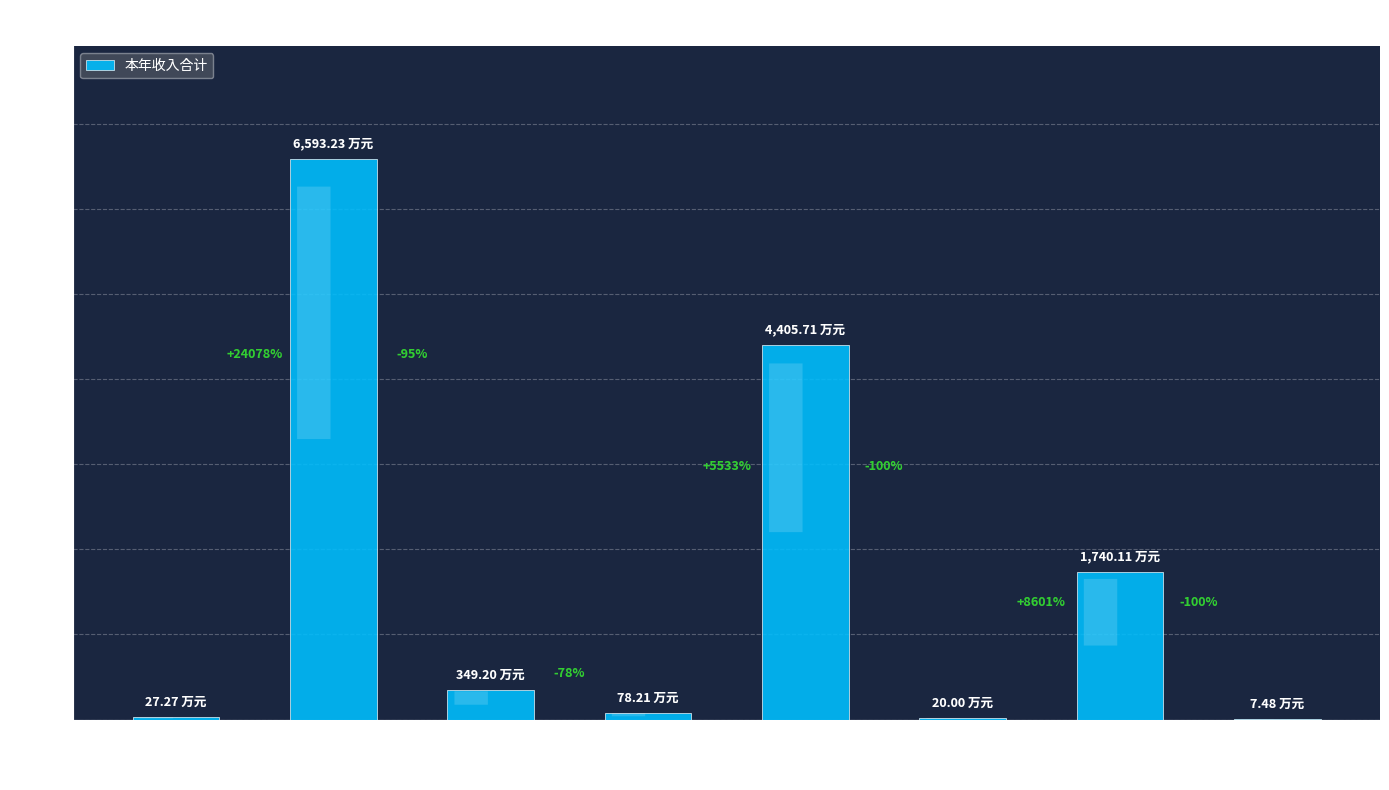

What is the change in value from 卫生健康管理事务 to 计划生育事务?

+1390.9